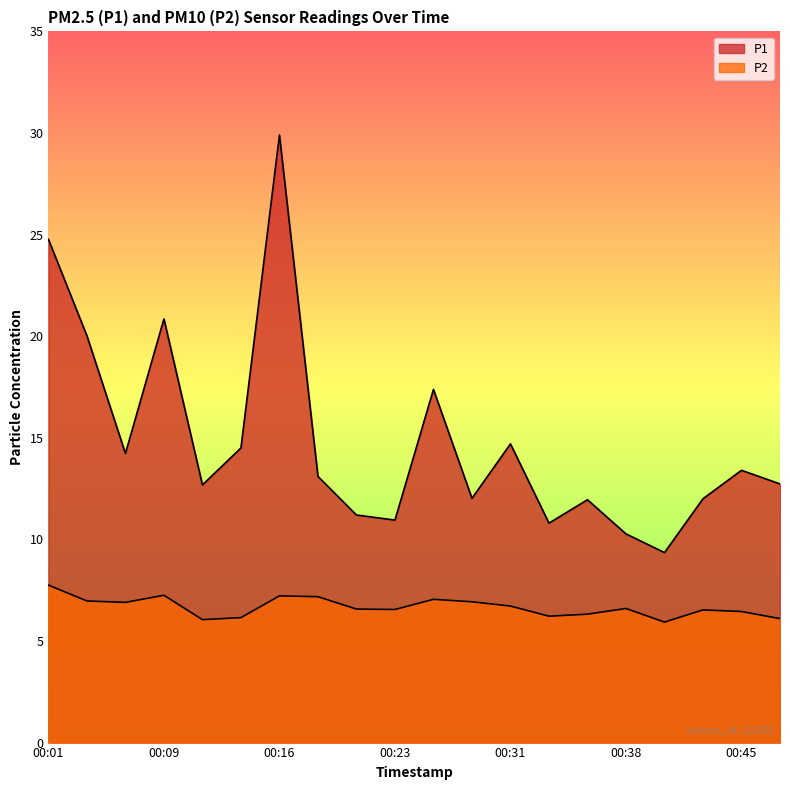

Reading left to right, extract all data points from this chart.

P1: 00:01=24.8	00:04=20.0	00:06=14.2	00:09=20.9	00:11=12.7	00:13=14.5	00:16=29.9	00:18=13.1	00:21=11.2	00:23=10.9	00:26=17.4	00:28=12.0	00:31=14.7	00:33=10.8	00:36=11.9	00:38=10.3	00:40=9.3	00:43=12.0	00:45=13.4	00:48=12.7
P2: 00:01=7.8	00:04=7.0	00:06=6.9	00:09=7.2	00:11=6.0	00:13=6.2	00:16=7.2	00:18=7.2	00:21=6.6	00:23=6.5	00:26=7.0	00:28=6.9	00:31=6.7	00:33=6.2	00:36=6.3	00:38=6.6	00:40=5.9	00:43=6.5	00:45=6.5	00:48=6.1